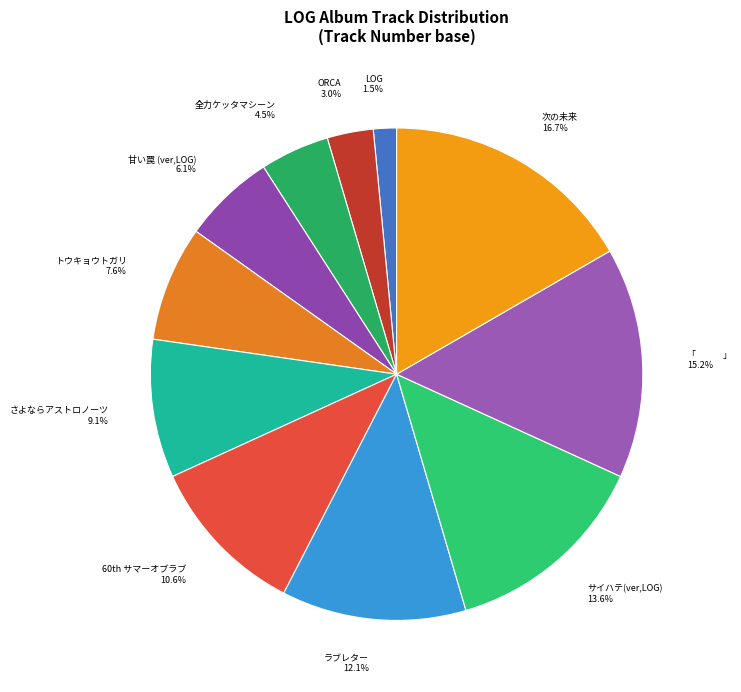

What is the largest slice in the pie chart?

次の未来